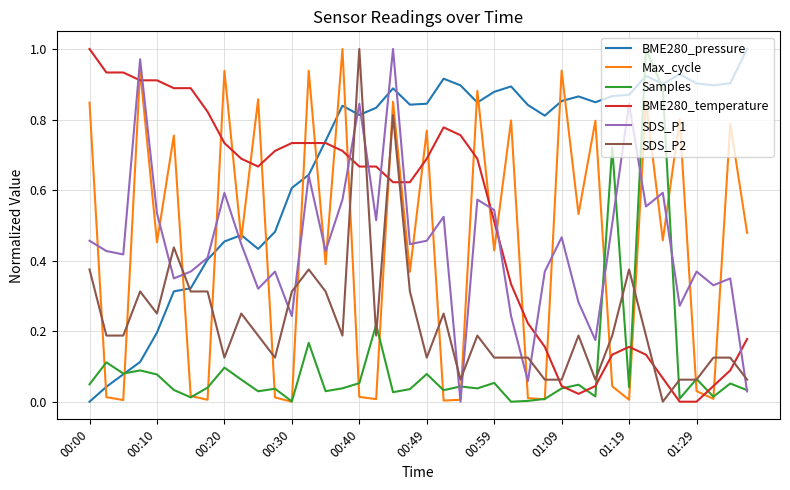

Count the number of data series in this chart.

6